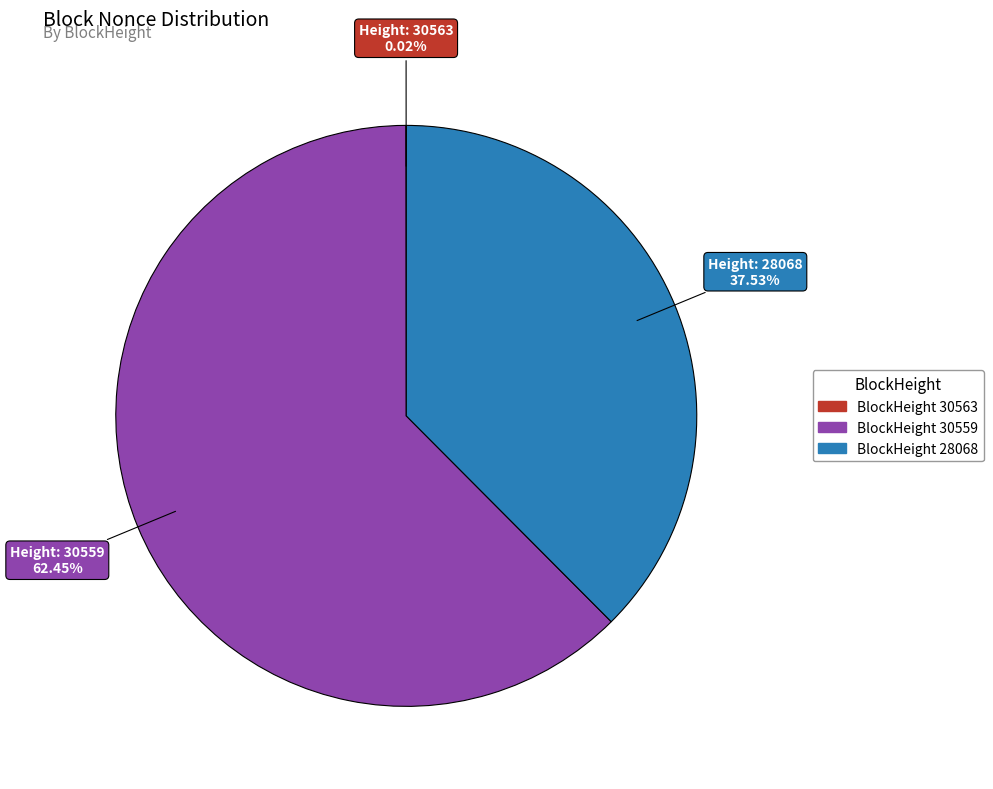

Is there any slice that represents more than half of the pie?

Yes